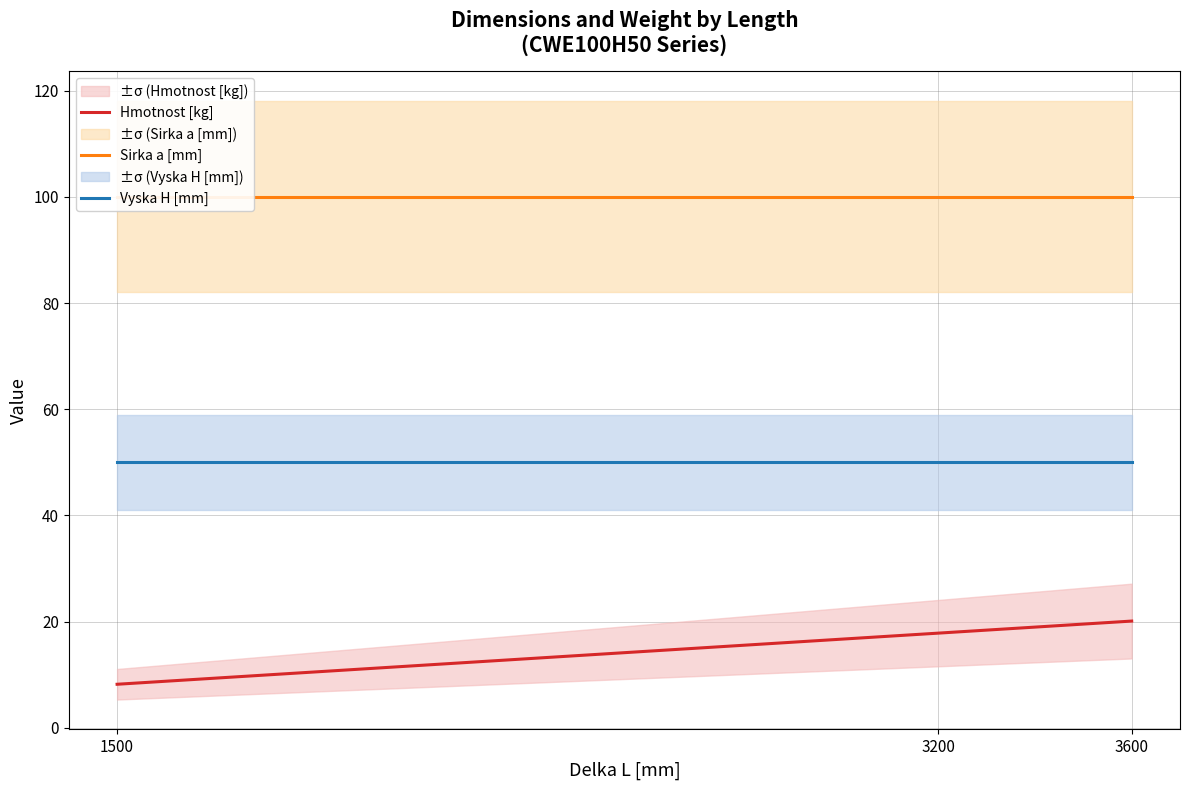

Between 1500 and 3200, which series saw the biggest shift?

Hmotnost [kg]